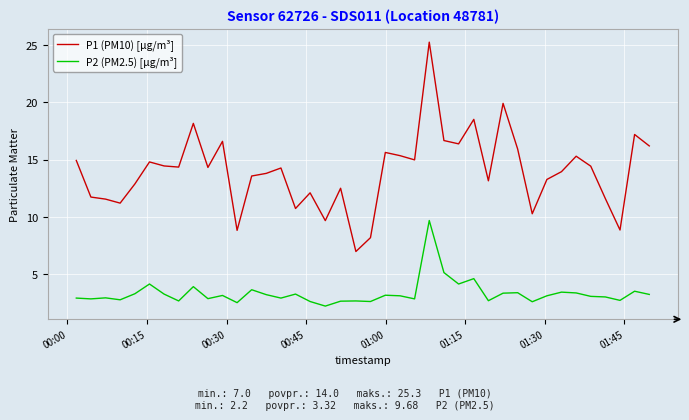

What is the minimum value shown in the chart?

2.2